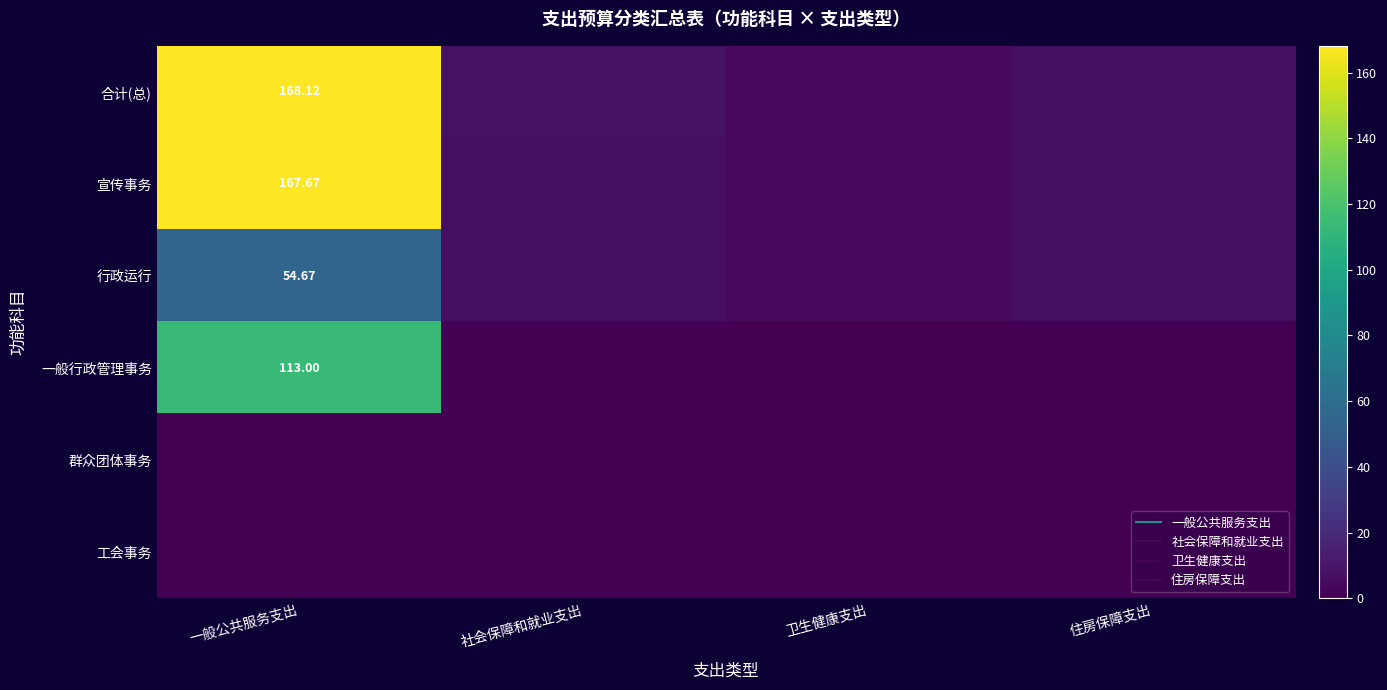

At which label does 合计(总) reach its peak?

一般公共服务支出